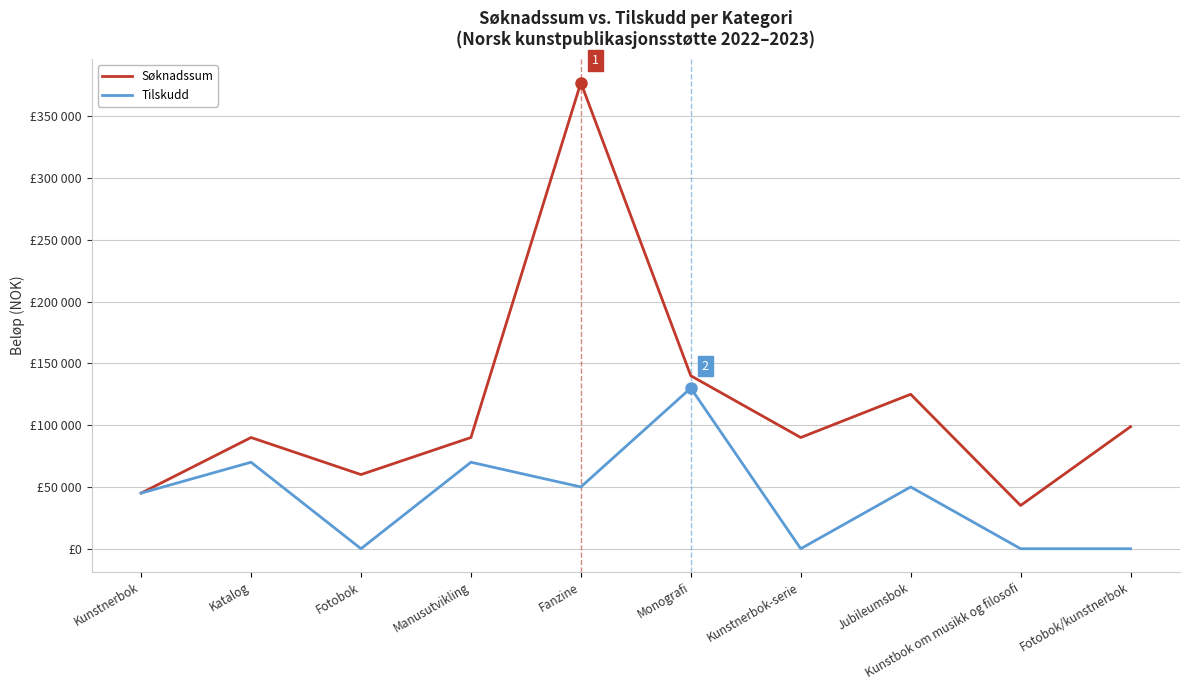

What are all the series names shown in the legend?

Søknadssum, Tilskudd